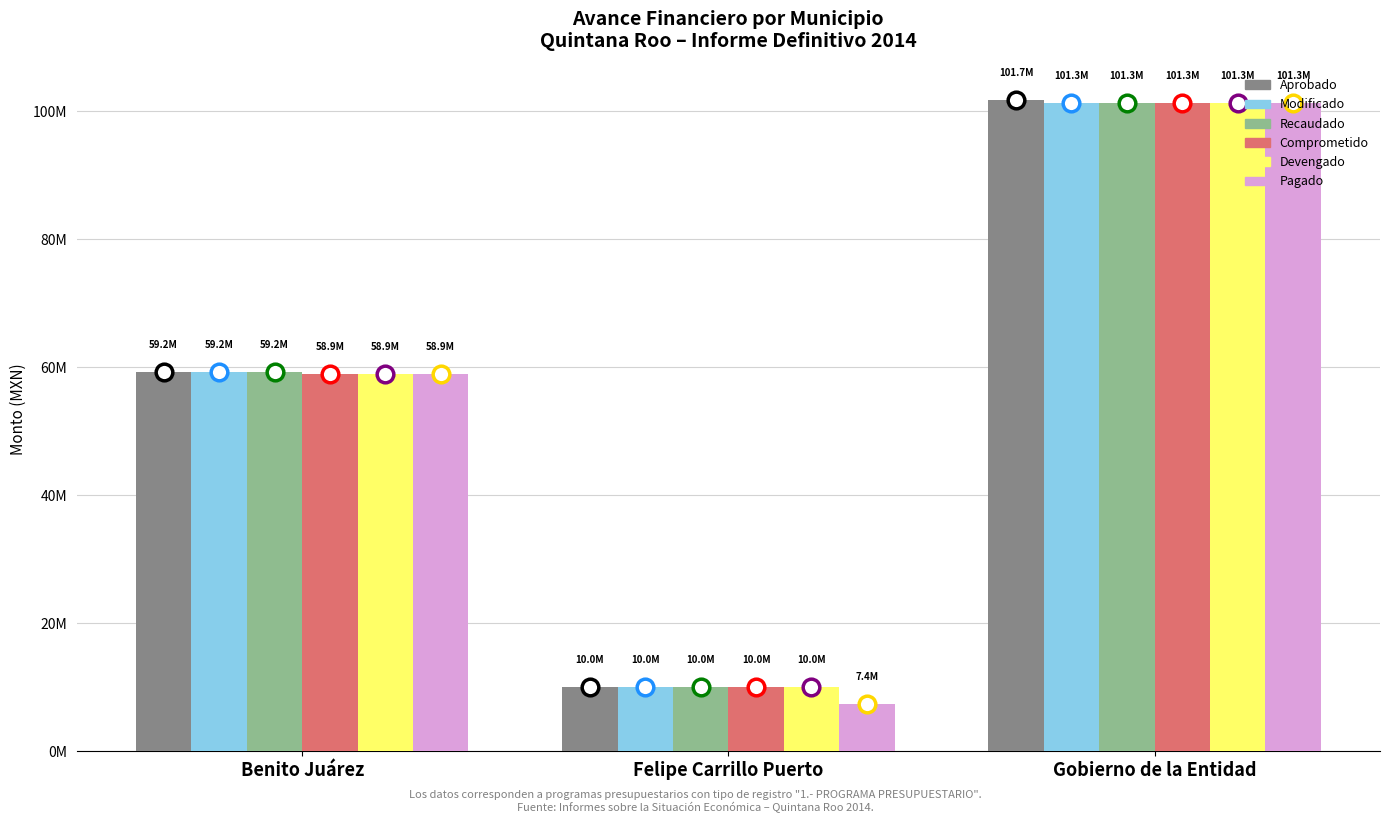

The value of Comprometido at Felipe Carrillo Puerto is 17353746.2. True or false?

False